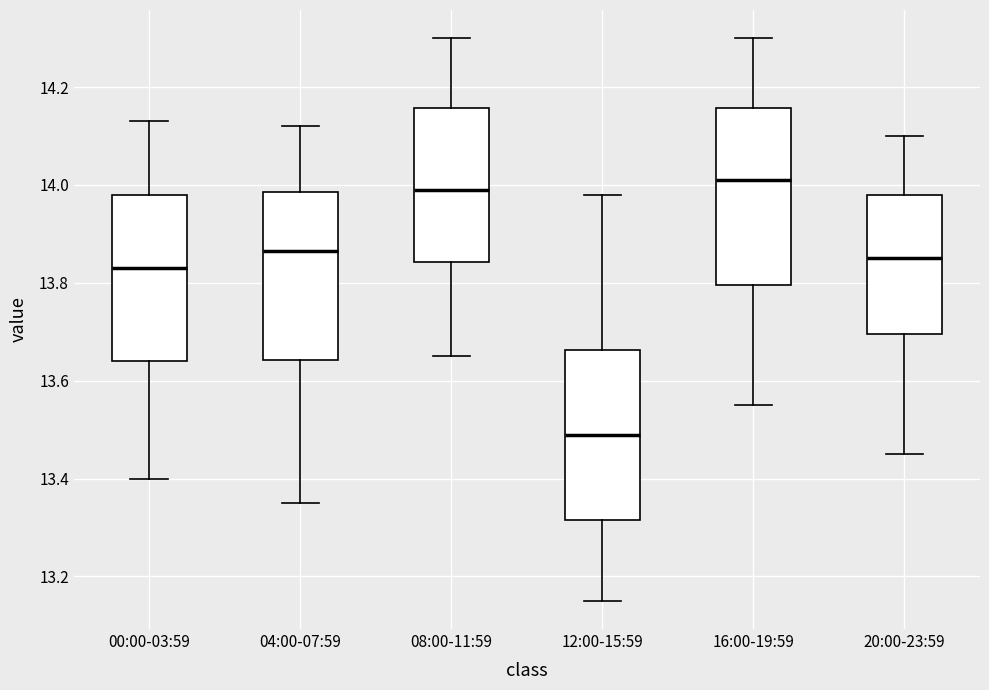

Where is the lower edge of the box for 04:00-07:59 on the y-axis? The values are not printed on the chart, so give them approximately, as read against the axis.

13.64